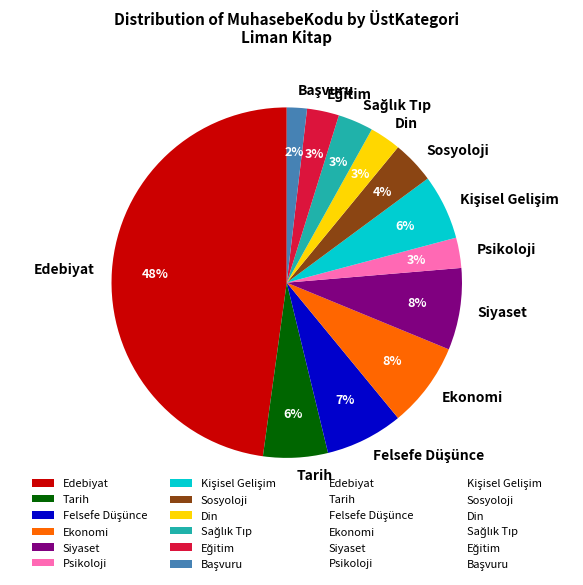

To the nearest percent, what is the average slice percentage?

8%